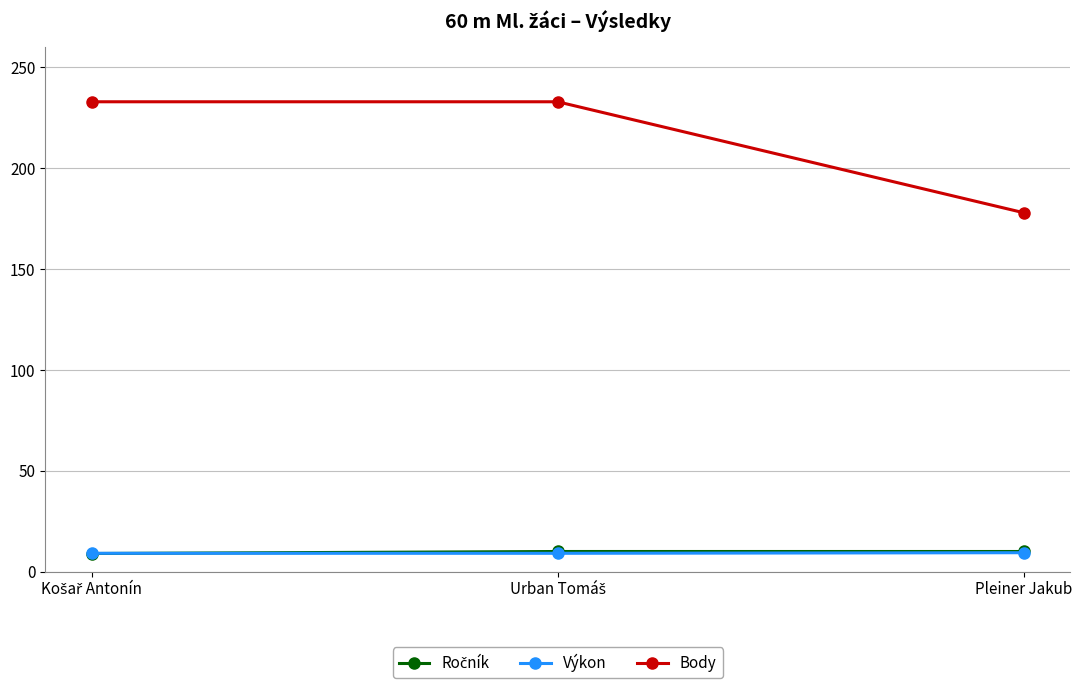

What is the highest value of the Výkon series?

9.4